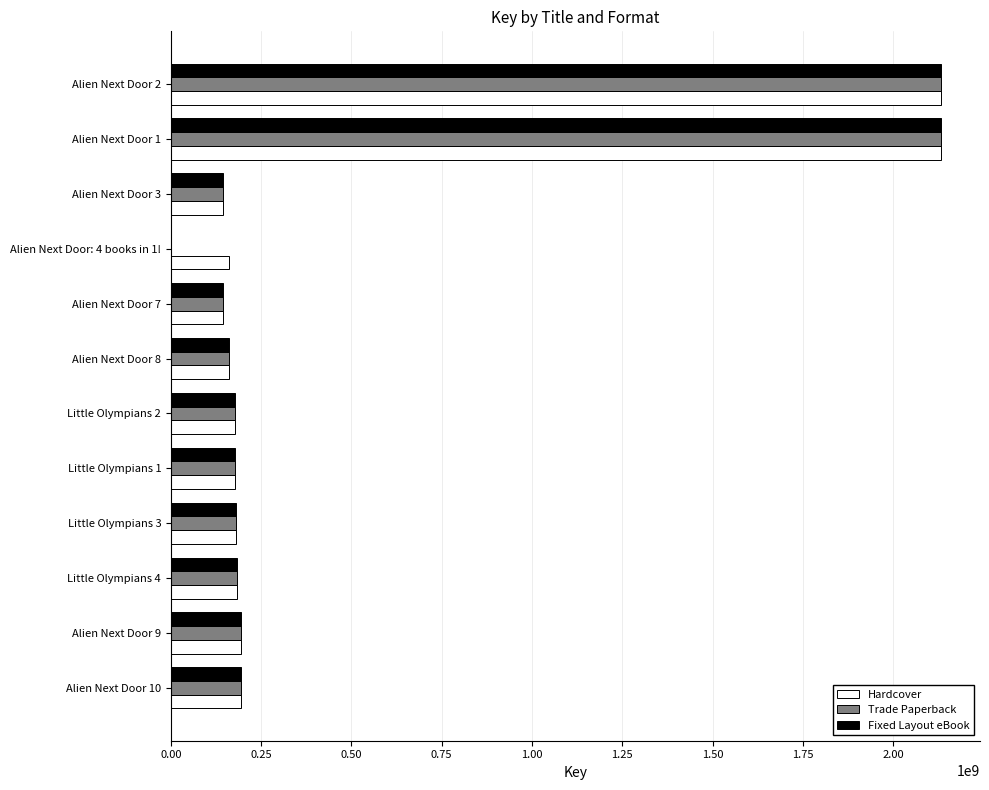

The value of Trade Paperback at Alien Next Door 1 is 2133952477. True or false?

True